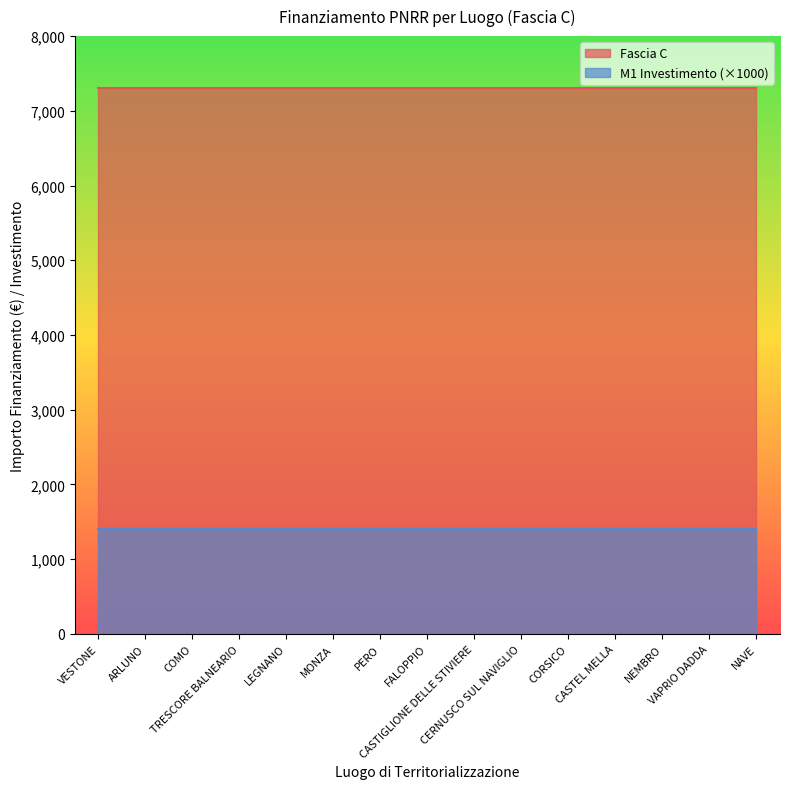

Where is Fascia C nearest to the value 7301?

VESTONE